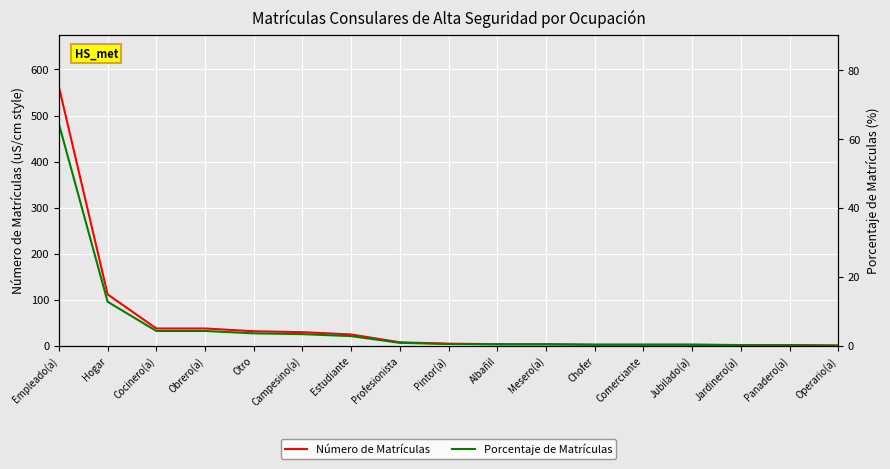

Is this an area chart (filled region under the line)?

No